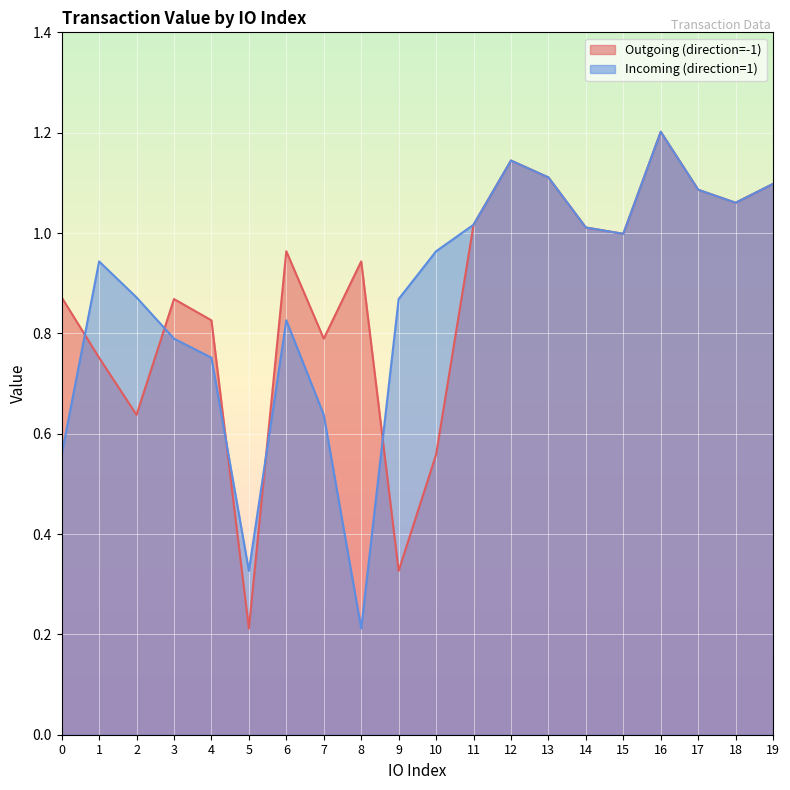

Rank the categories by Outgoing (direction=-1) value from highest to lowest.

16, 12, 13, 19, 17, 18, 11, 14, 15, 6, 8, 0, 3, 4, 7, 1, 2, 10, 9, 5